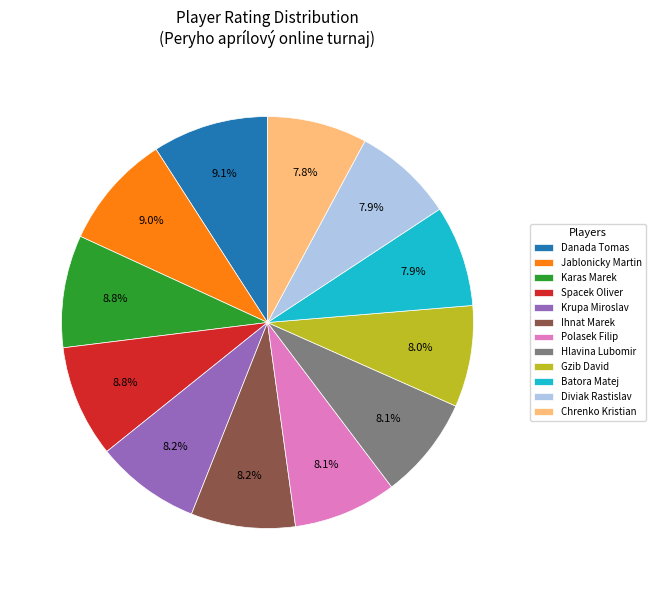

How many segments does this pie chart have?

12